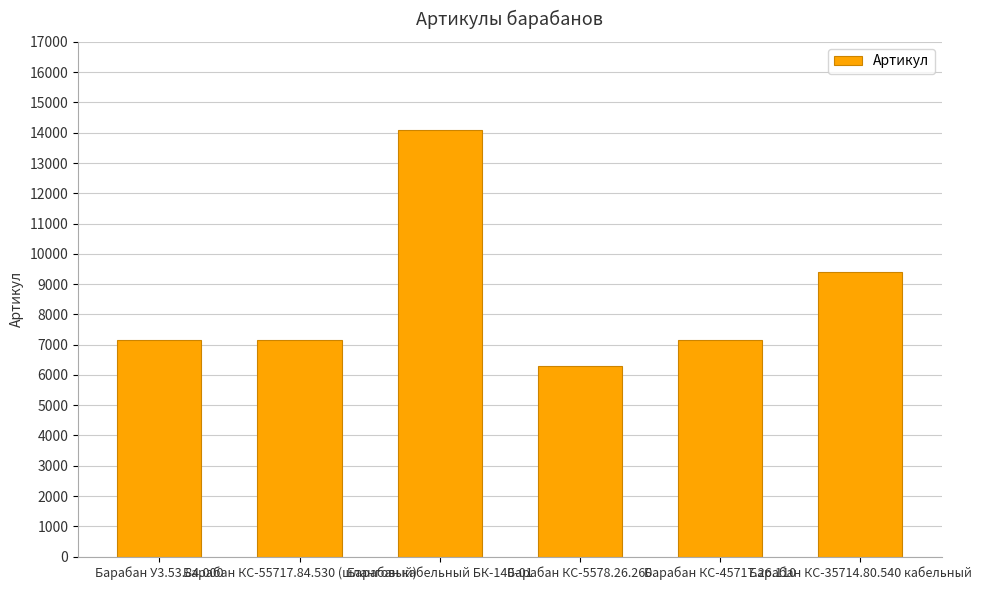

What is the minimum value shown in the chart?

6301